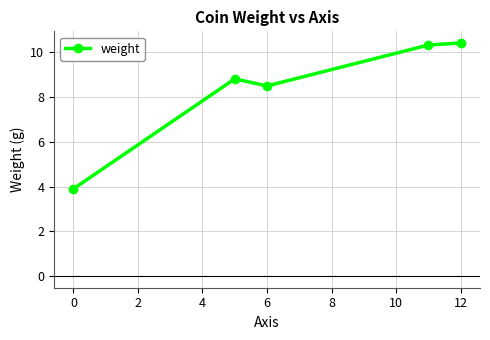

What is the minimum value shown in the chart?

3.9